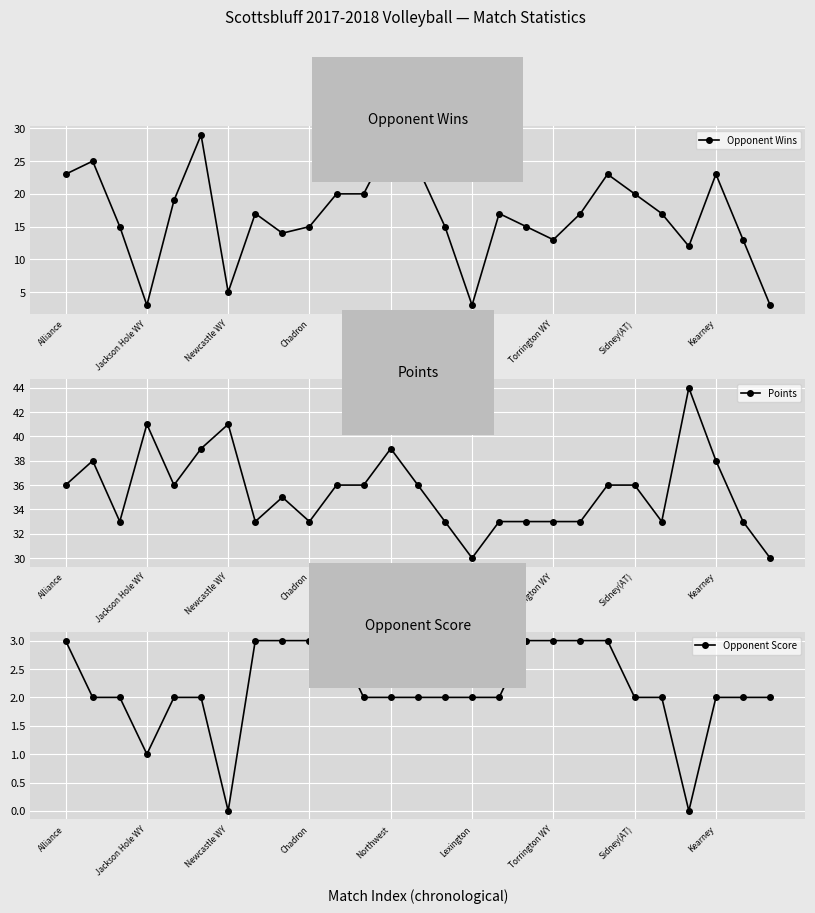

Which series has the widest spread of values?

Opponent Wins